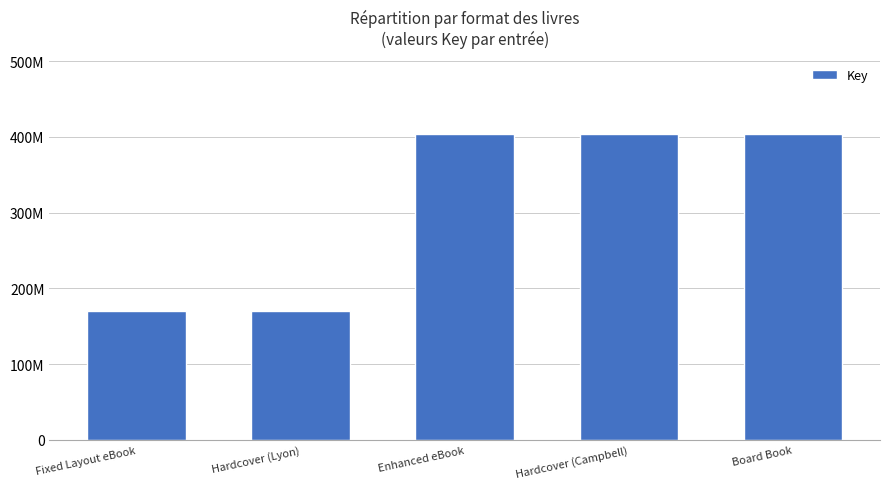

Reading right to left, transcribe all the data shown in this chart.

Board Book=403634252	Hardcover (Campbell)=403634252	Enhanced eBook=403634252	Hardcover (Lyon)=169684797	Fixed Layout eBook=169684797